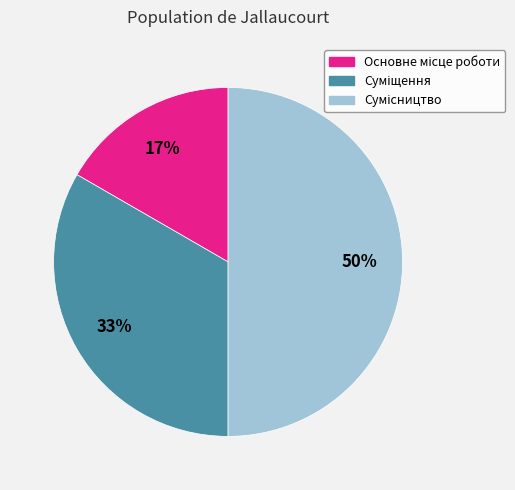

To the nearest percent, what is the difference between the largest and smallest slice percentages?

33%